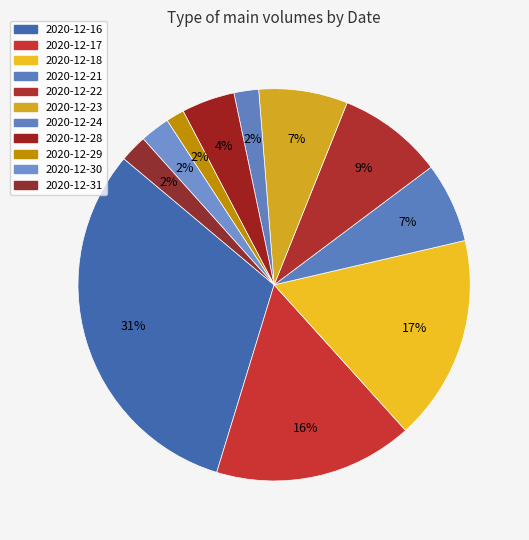

Which slice is the largest?

2020-12-16